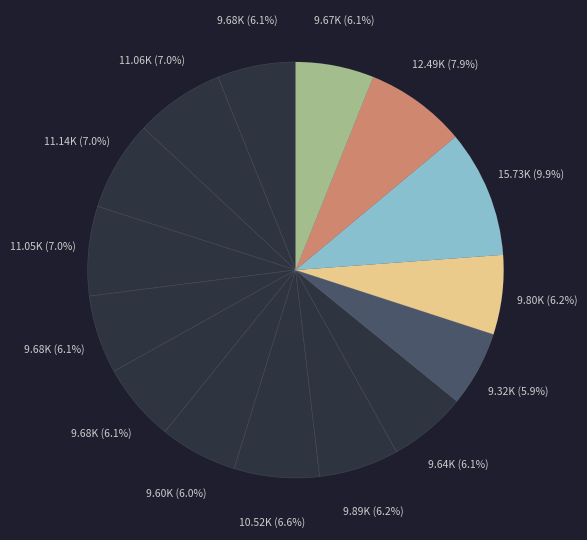

Rank the categories by value from lowest to highest.

Day 16, Day 9, Day 15, Day 22, Day 30, Day 5, Day 8, Day 17, Day 14, Day 12, Day 3, Day 1, Day 2, Day 20, Day 19